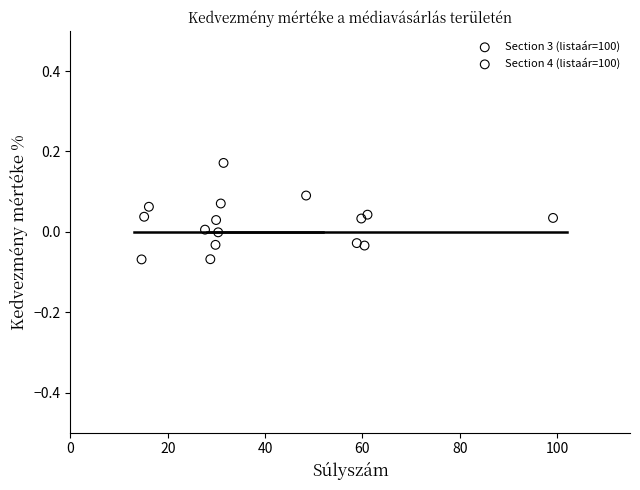

Which series contains the highest Y value?

Section 4 (listaár=100)